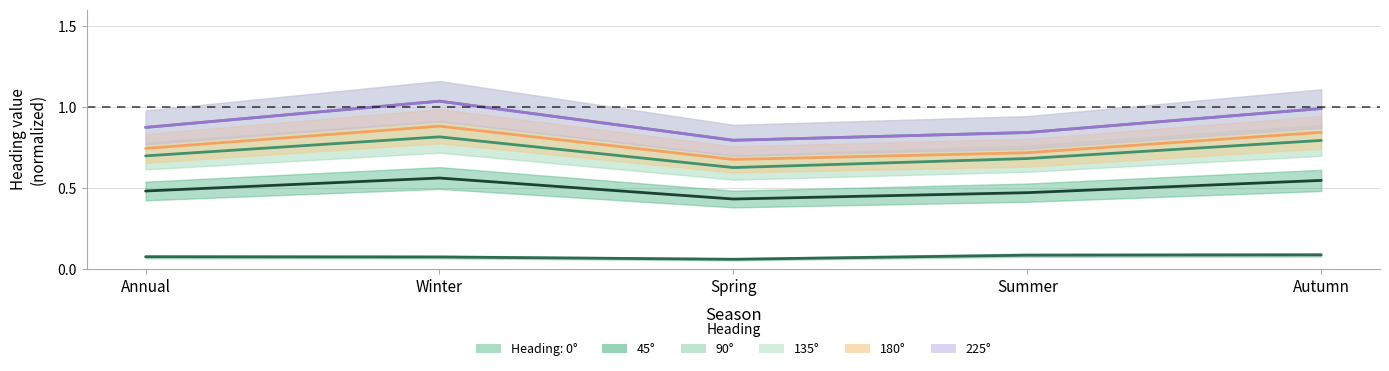

What is the total value across all series at Winter?

4.4